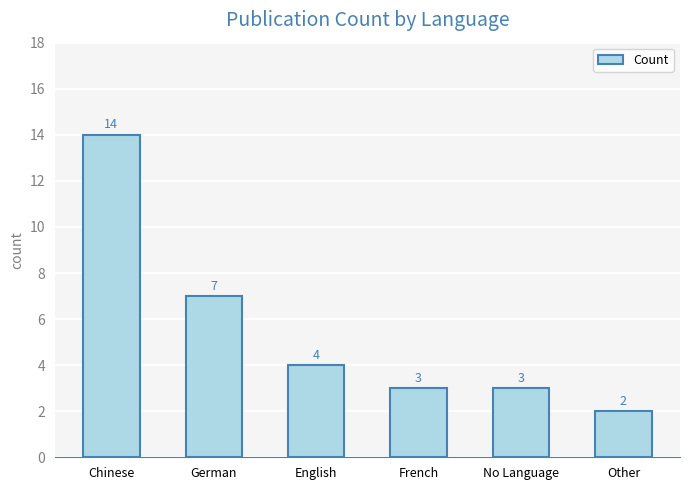

Which category has the highest value across all series?

Chinese